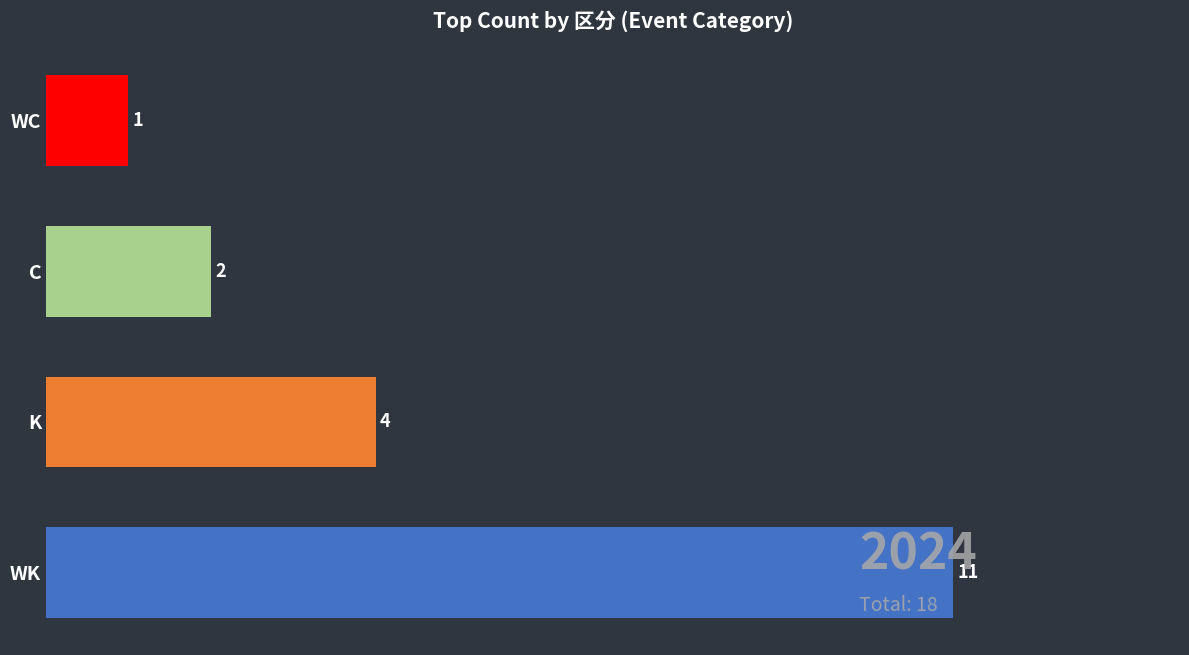

List the labels in order of value, smallest first.

WC, C, K, WK